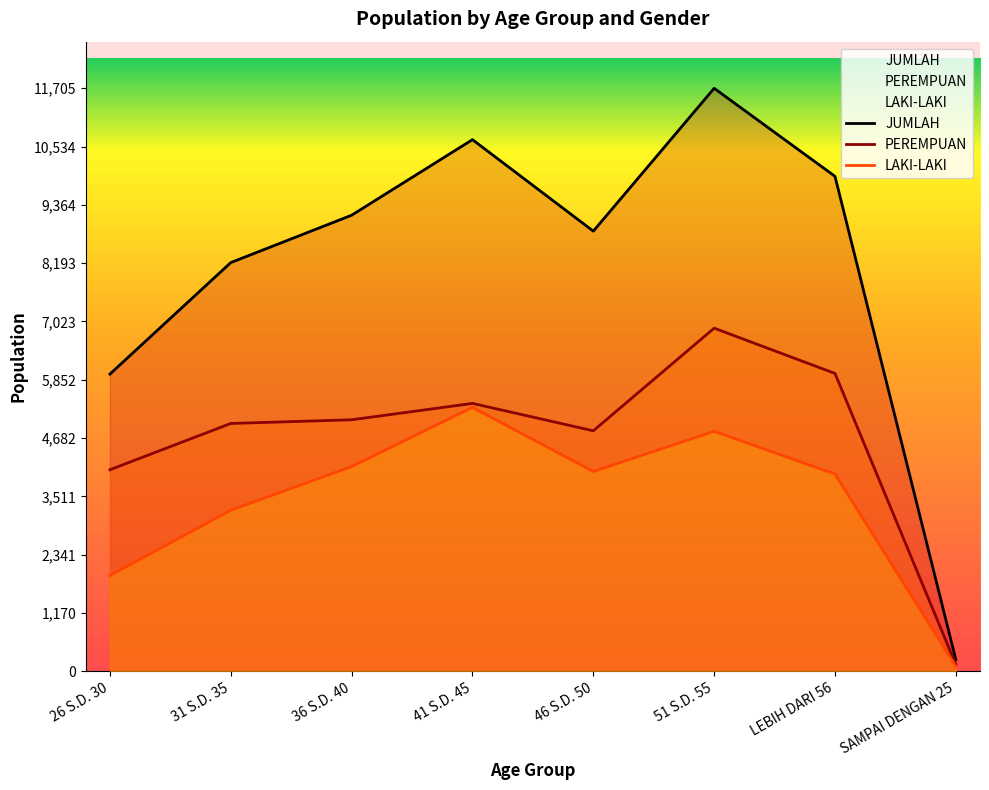

List the labels in order of LAKI-LAKI value, largest first.

41 S.D. 45, 51 S.D. 55, 36 S.D. 40, 46 S.D. 50, LEBIH DARI 56, 31 S.D. 35, 26 S.D. 30, SAMPAI DENGAN 25